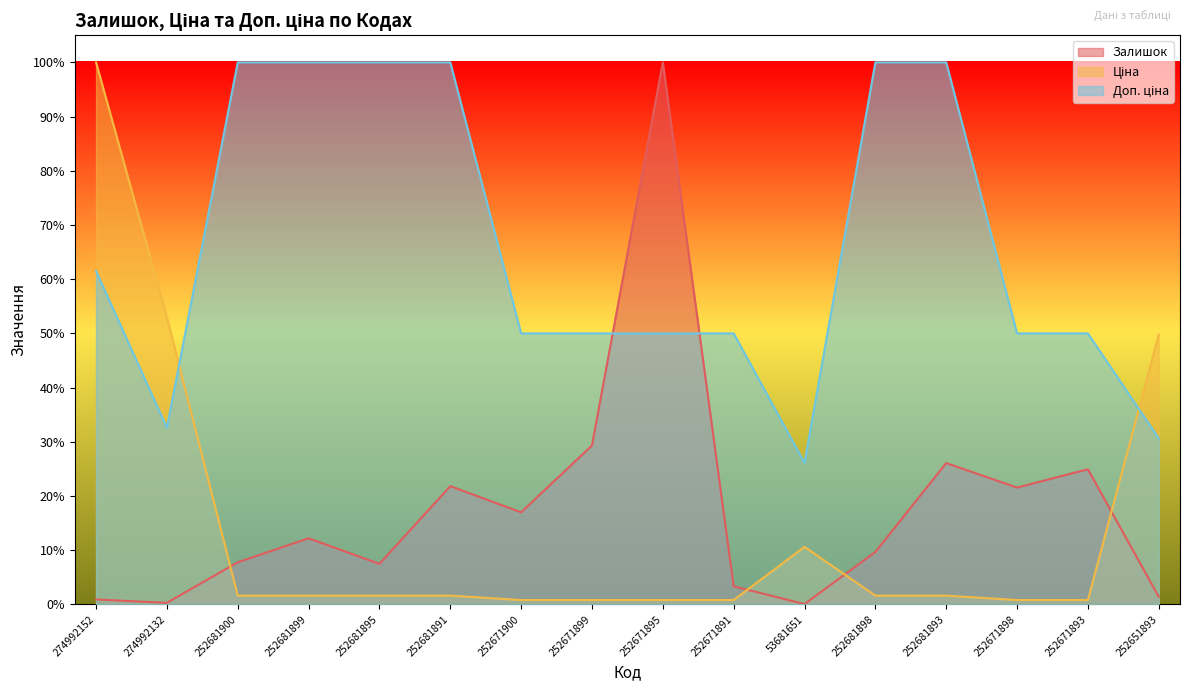

Reading right to left, extract all data points from this chart.

Залишок: 252651893=0.0	252671893=0.2	252671898=0.2	252681893=0.3	252681898=0.1	53681651=0.0	252671891=0.0	252671895=1.0	252671899=0.3	252671900=0.2	252681891=0.2	252681895=0.1	252681899=0.1	252681900=0.1	274992132=0.0	274992152=0.0
Ціна: 252651893=0.5	252671893=0.0	252671898=0.0	252681893=0.0	252681898=0.0	53681651=0.1	252671891=0.0	252671895=0.0	252671899=0.0	252671900=0.0	252681891=0.0	252681895=0.0	252681899=0.0	252681900=0.0	274992132=0.5	274992152=1.0
Доп. ціна: 252651893=0.3	252671893=0.5	252671898=0.5	252681893=1.0	252681898=1.0	53681651=0.3	252671891=0.5	252671895=0.5	252671899=0.5	252671900=0.5	252681891=1.0	252681895=1.0	252681899=1.0	252681900=1.0	274992132=0.3	274992152=0.6